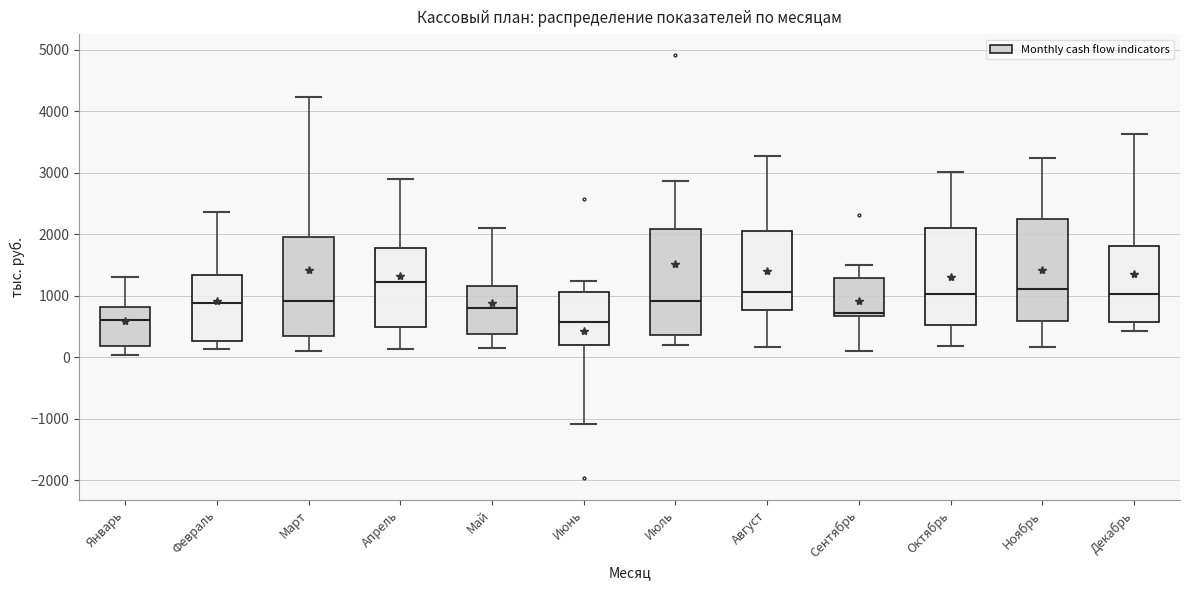

Reading left to right, read every box against the y-axis: the position of its median line, the range the box covers, and the ends of its whiskers. The values are not printed on the chart, so give them approximately, as read against the axis.

Январь: median 600, box 200 to 800, whiskers 0 to 1300
Февраль: median 900, box 300 to 1300, whiskers 100 to 2400
Март: median 900, box 300 to 2000, whiskers 100 to 4200
Апрель: median 1200, box 500 to 1800, whiskers 100 to 2900
Май: median 800, box 400 to 1200, whiskers 100 to 2100
Июнь: median 600, box 200 to 1100, whiskers -1100 to 1200
Июль: median 900, box 400 to 2100, whiskers 200 to 2900
Август: median 1100, box 800 to 2100, whiskers 200 to 3300
Сентябрь: median 700 (just above the box's lower edge), box 700 to 1300, whiskers 100 to 1500
Октябрь: median 1000, box 500 to 2100, whiskers 200 to 3000
Ноябрь: median 1100, box 600 to 2300, whiskers 200 to 3200
Декабрь: median 1000, box 600 to 1800, whiskers 400 to 3600